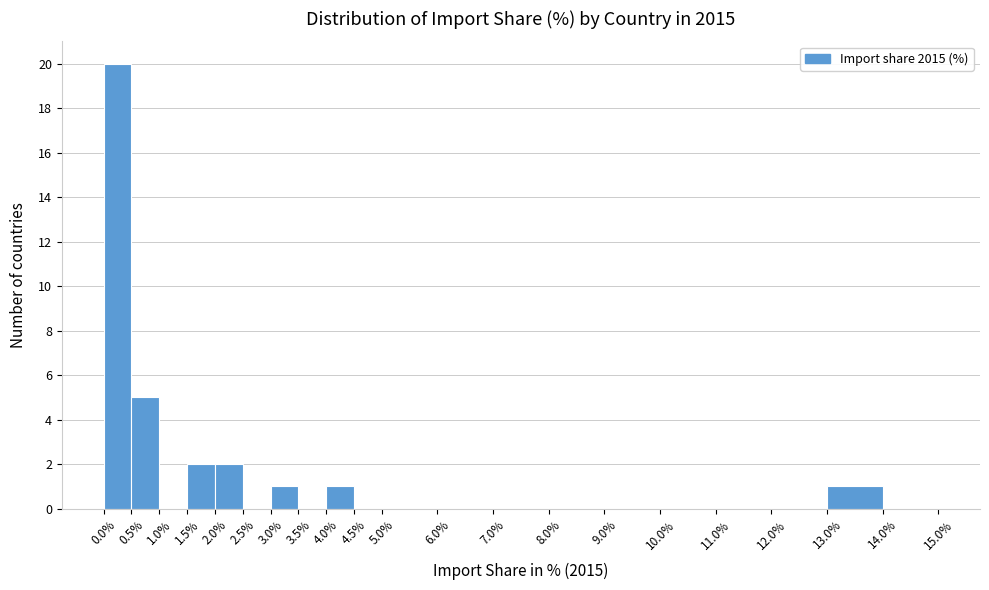

Reading left to right, list every bar in this chart as the range it spans on the x-axis followed by its height. The values are not printed on the chart, so give them approximately, as read against the axis.

0.0% to 0.5%: 20
0.5% to 1.0%: 5
1.0% to 1.5%: 0
1.5% to 2.0%: 2
2.0% to 2.5%: 2
2.5% to 3.0%: 0
3.0% to 3.5%: 1
3.5% to 4.0%: 0
4.0% to 4.5%: 1
4.5% to 5.0%: 0
5.0% to 6.0%: 0
6.0% to 7.0%: 0
7.0% to 8.0%: 0
8.0% to 9.0%: 0
9.0% to 10.0%: 0
10.0% to 11.0%: 0
11.0% to 12.0%: 0
12.0% to 13.0%: 0
13.0% to 14.0%: 1
14.0% to 15.0%: 0